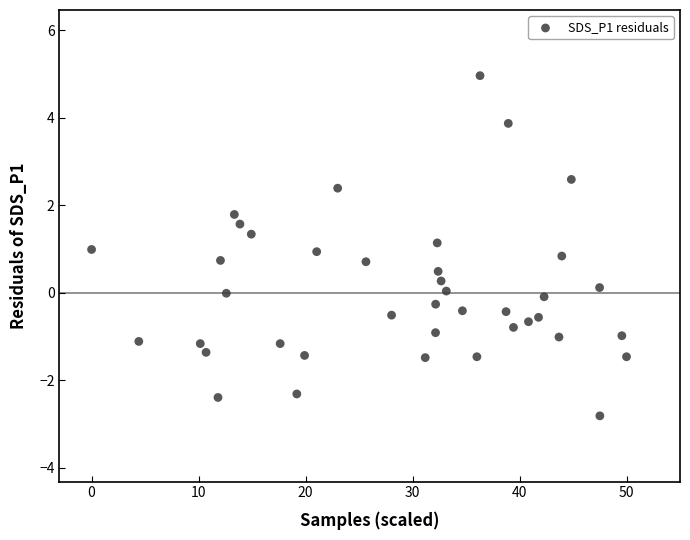

What is the range of X values (max minus min)?

50.0